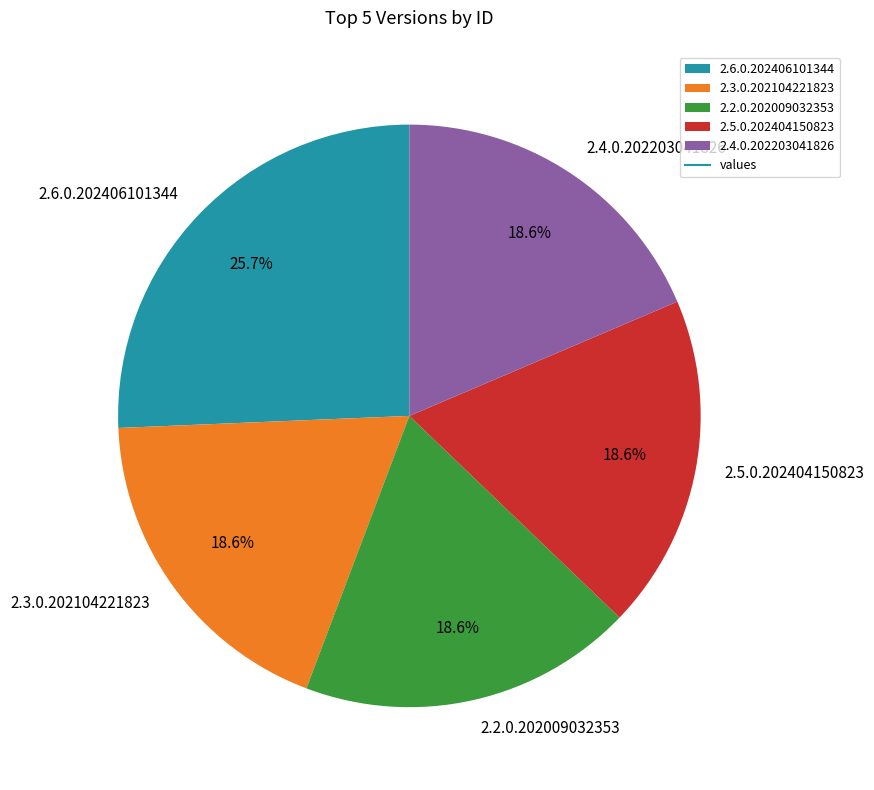

Combined, what portion of the pie is 2.5.0.202404150823 and 2.2.0.202009032353?

37.2%